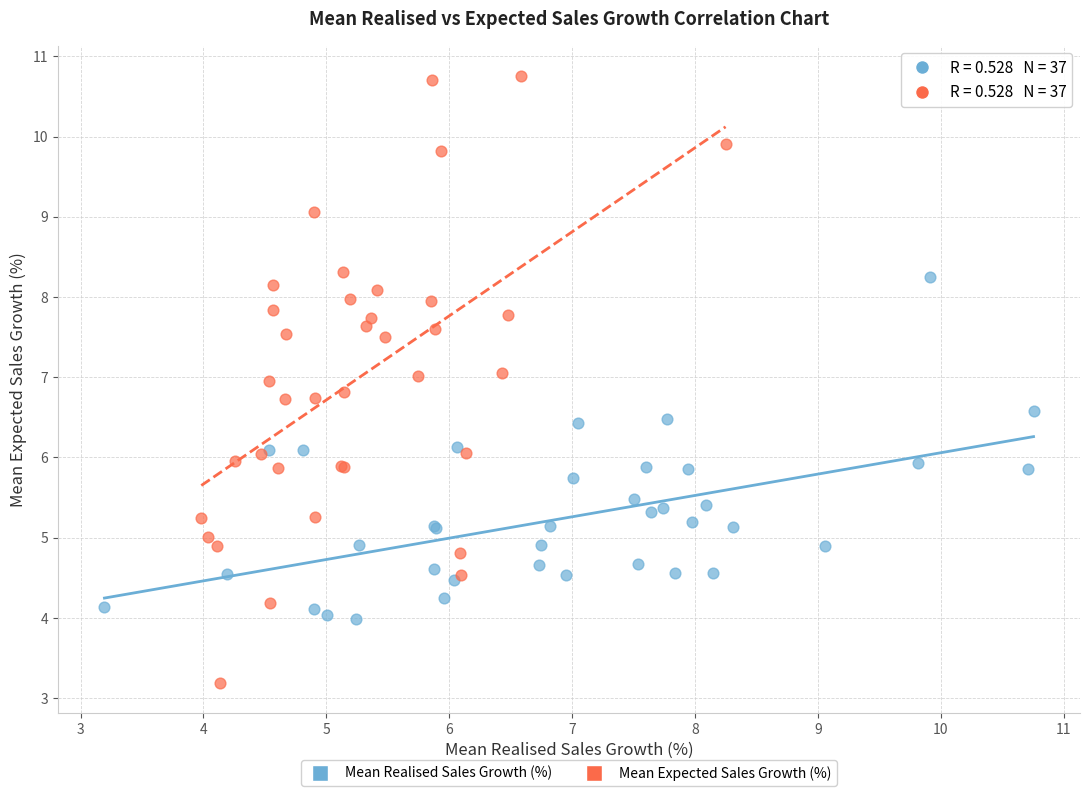

Which series reaches the minimum Y coordinate?

Mean Expected Sales Growth (%)